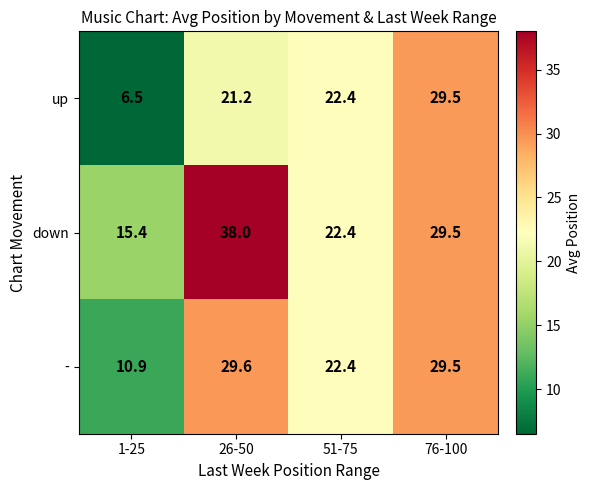

Reading left to right, extract all data points from this chart.

up: 6.5	21.2	22.4	29.5
down: 15.4	38.0	22.4	29.5
-: 10.9	29.6	22.4	29.5